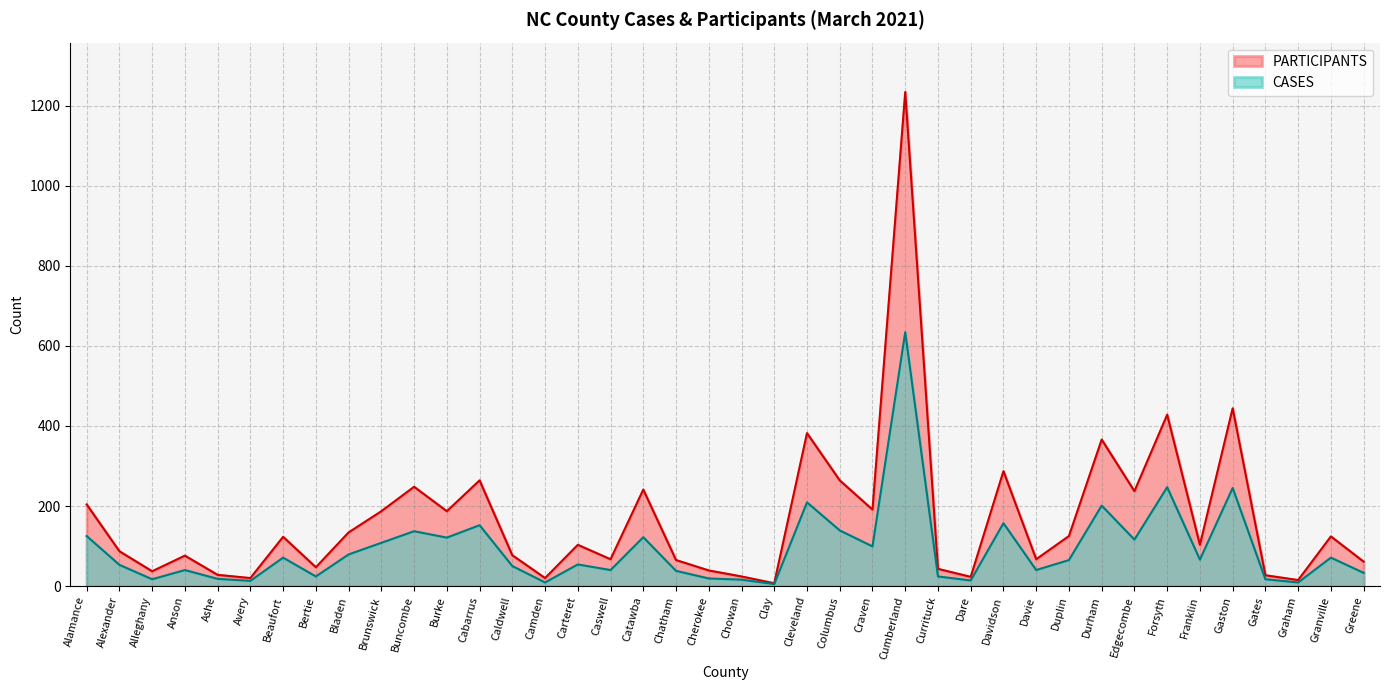

What is the average value of the CASES series?

92